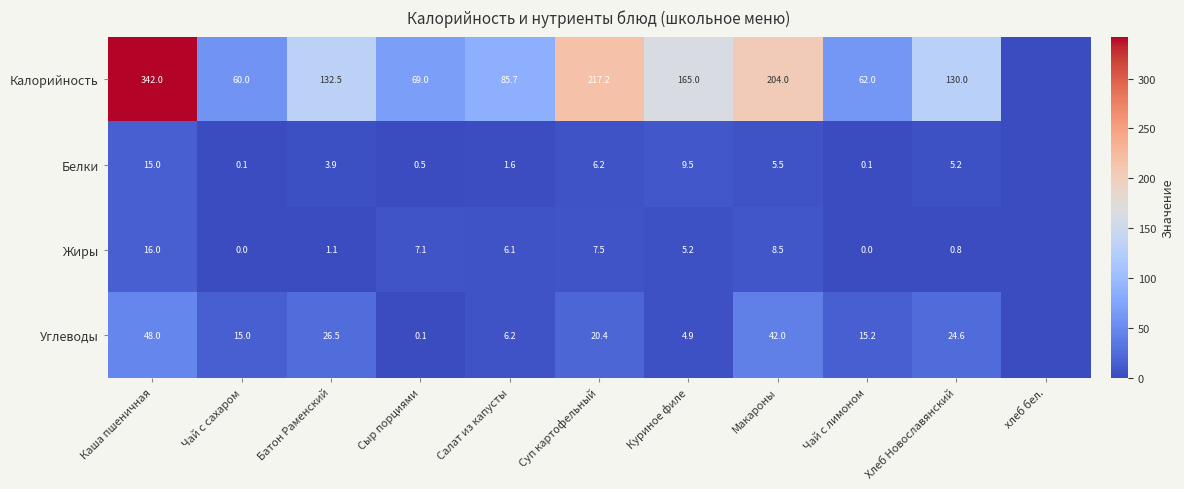

What is the difference between the highest and lowest values at Чай с лимоном?

62.0